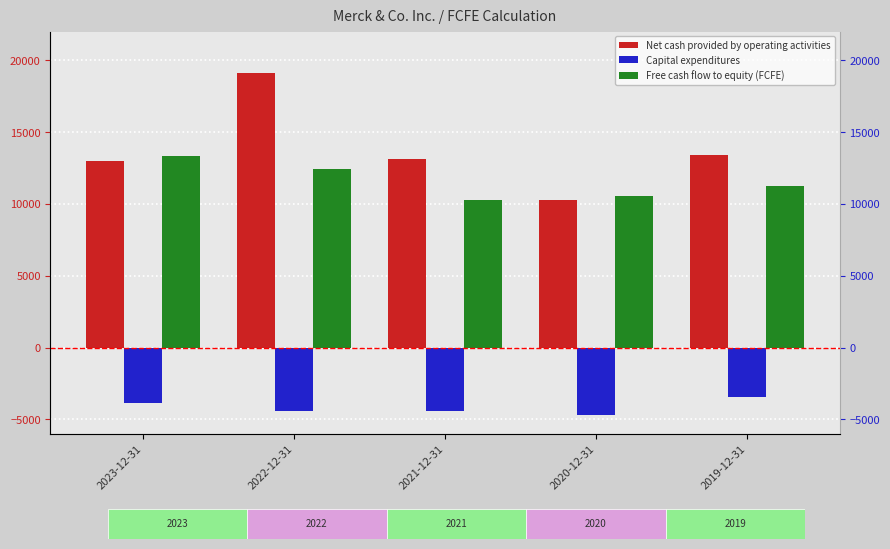

The Capital expenditures series shows -1410 at 2020-12-31. True or false?

False